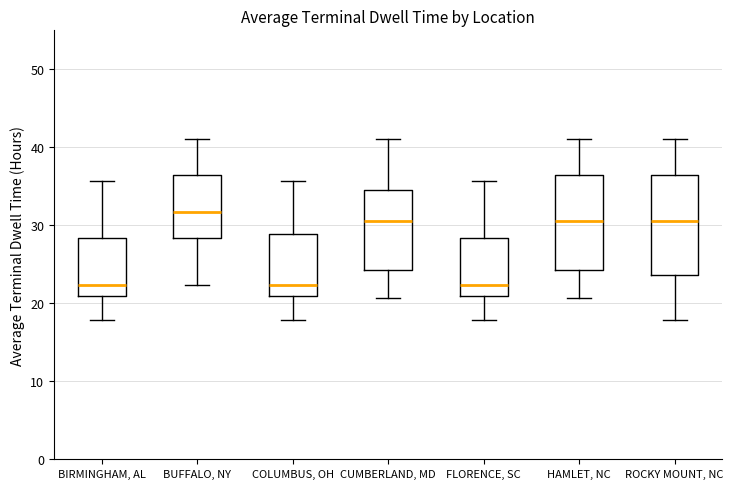

Reading left to right, transcribe this box plot: for each box, give where its median line is, the range the box spans, and where its two whiskers end, as read against the y-axis. The values are not printed on the chart, so give them approximately, as read against the axis.

BIRMINGHAM, AL: median 22, box 21 to 28, whiskers 18 to 36
BUFFALO, NY: median 32, box 28 to 36, whiskers 22 to 41
COLUMBUS, OH: median 22, box 21 to 29, whiskers 18 to 36
CUMBERLAND, MD: median 31, box 24 to 34, whiskers 21 to 41
FLORENCE, SC: median 22, box 21 to 28, whiskers 18 to 36
HAMLET, NC: median 31, box 24 to 36, whiskers 21 to 41
ROCKY MOUNT, NC: median 31, box 24 to 36, whiskers 18 to 41